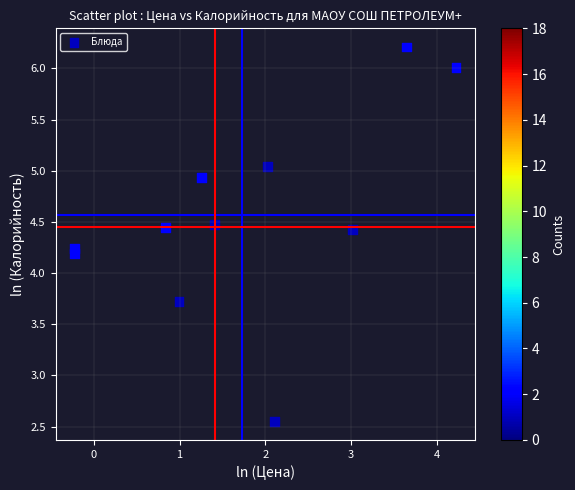

What is the range of Y values (max minus min)?

3.7